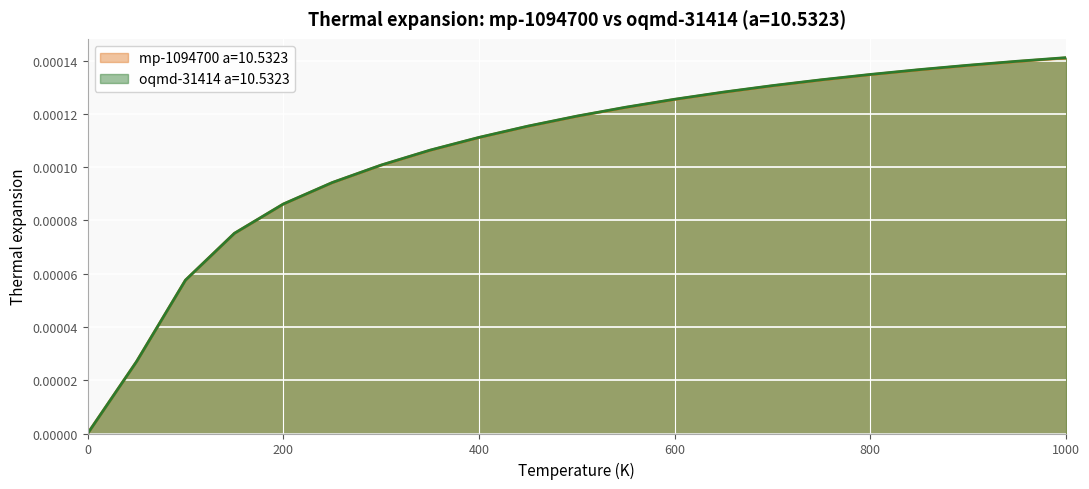

How many lines are shown in the chart?

2